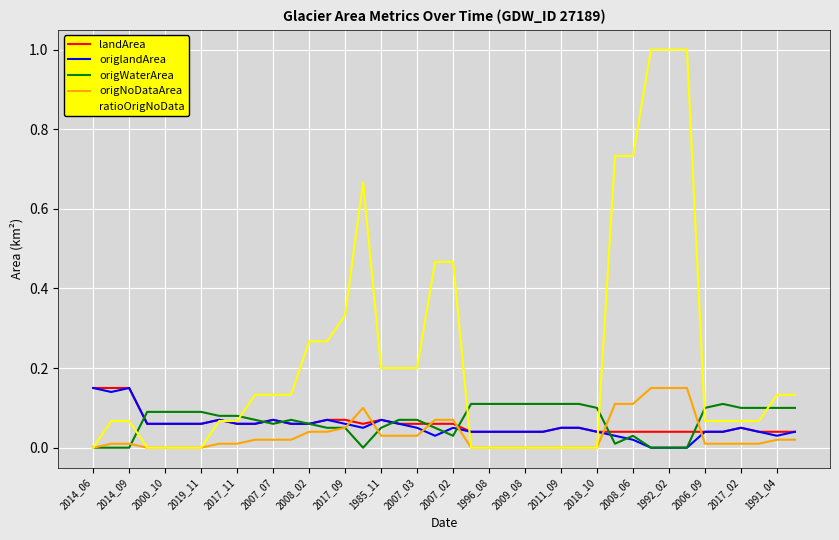

Which series has the largest range (max minus min)?

ratioOrigNoData